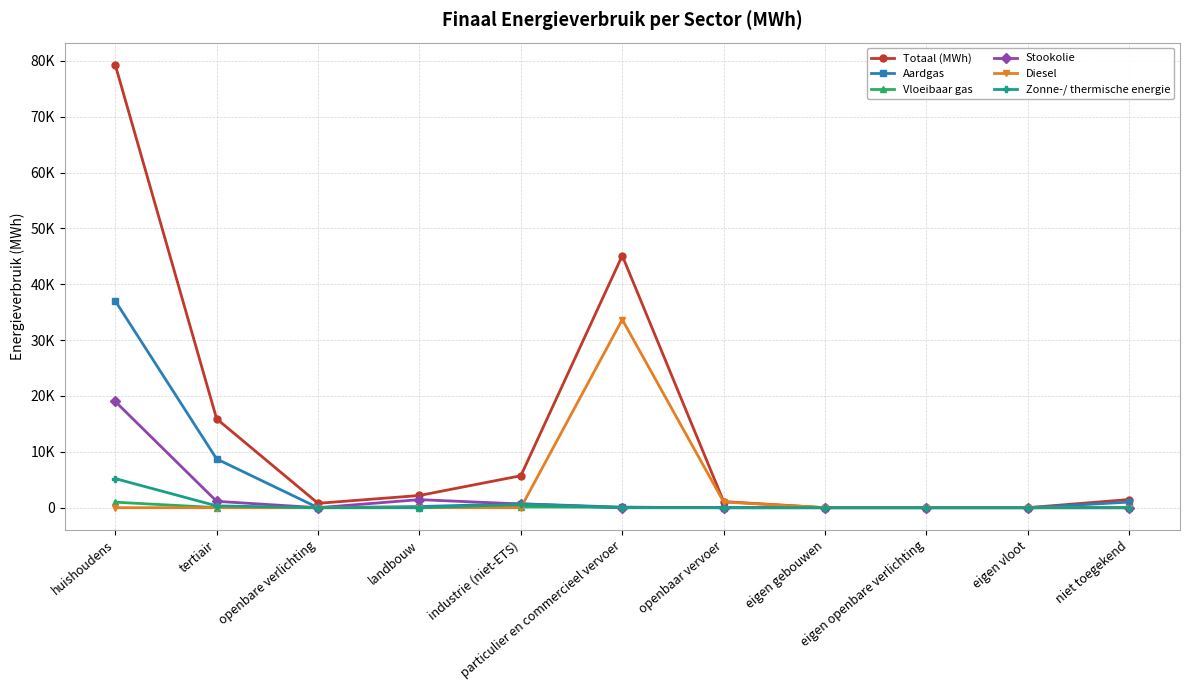

At how many categories does at least one series exceed 60586?

1